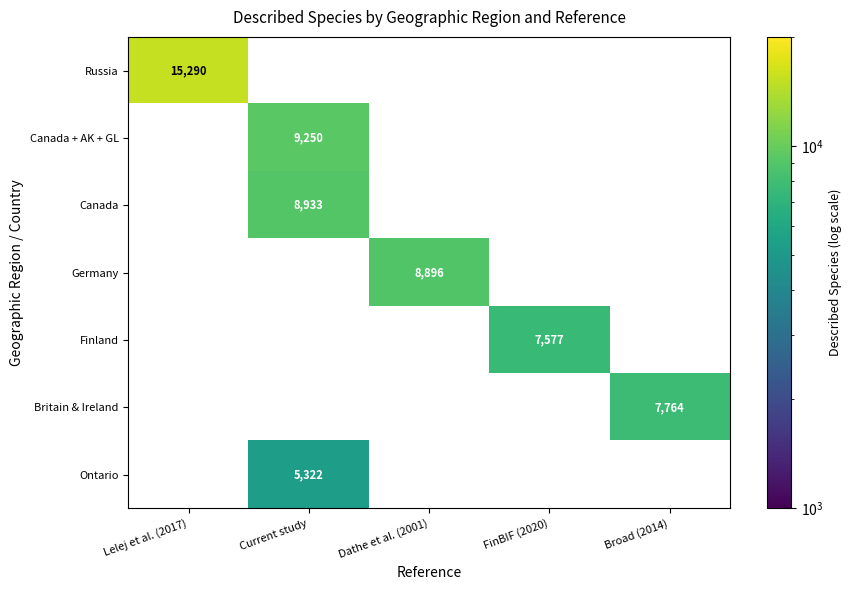

The value of Britain & Ireland at Broad (2014) is 7764. True or false?

True